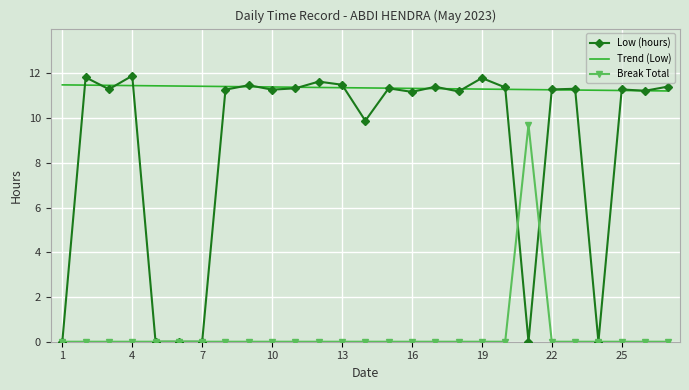

Which series has the largest total across all categories?

Trend (Low)